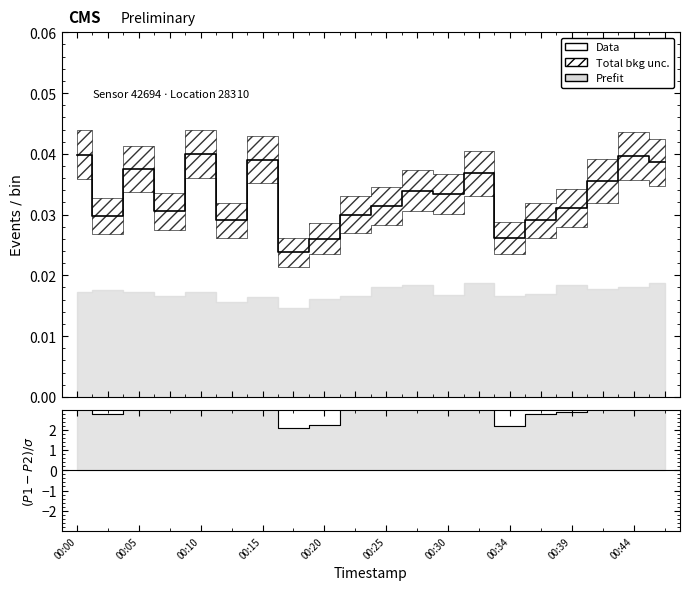

How many lines are shown in the chart?

1